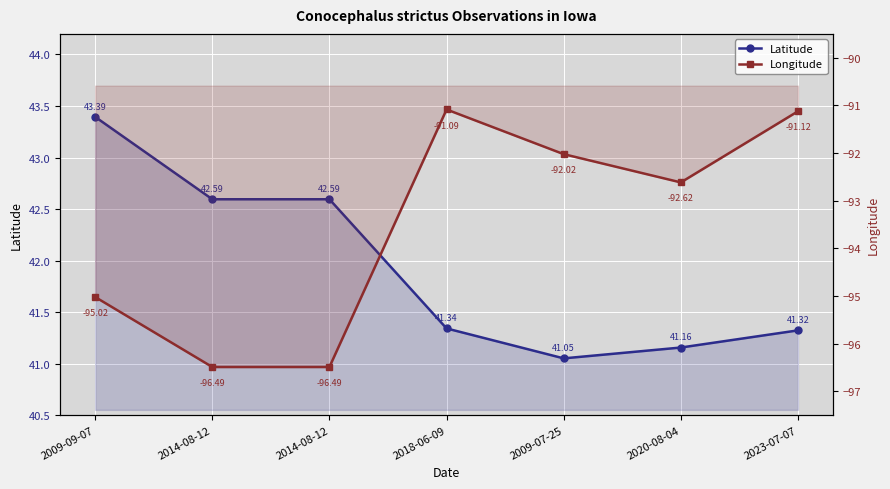

The value of Longitude at 2023-07-07 is -28.6. True or false?

False